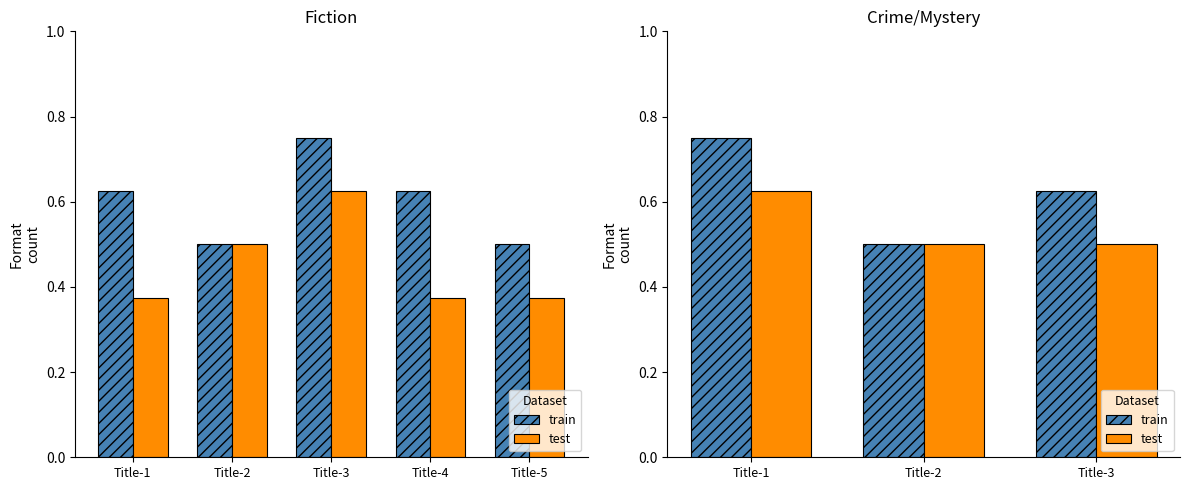

What value does the train series have at Title-1?

0.8